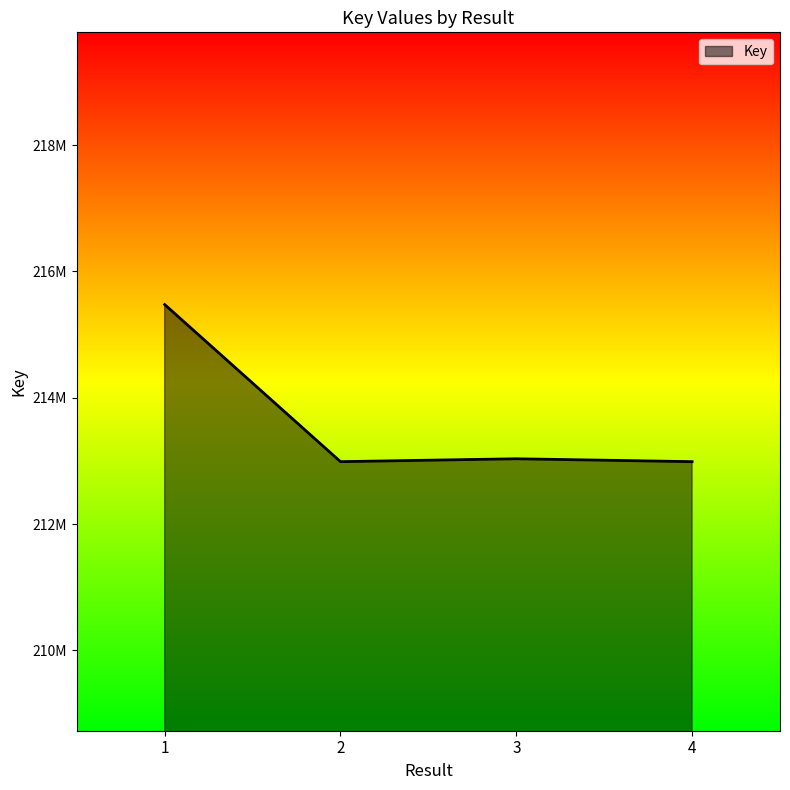

True or false: the data shows 212988053 at 2.

True